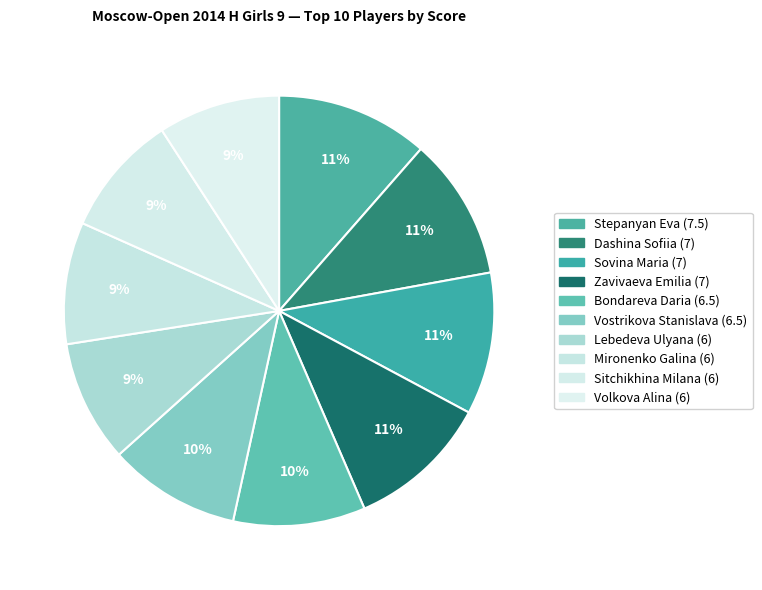

What is the smallest slice in the pie chart?

Lebedeva Ulyana